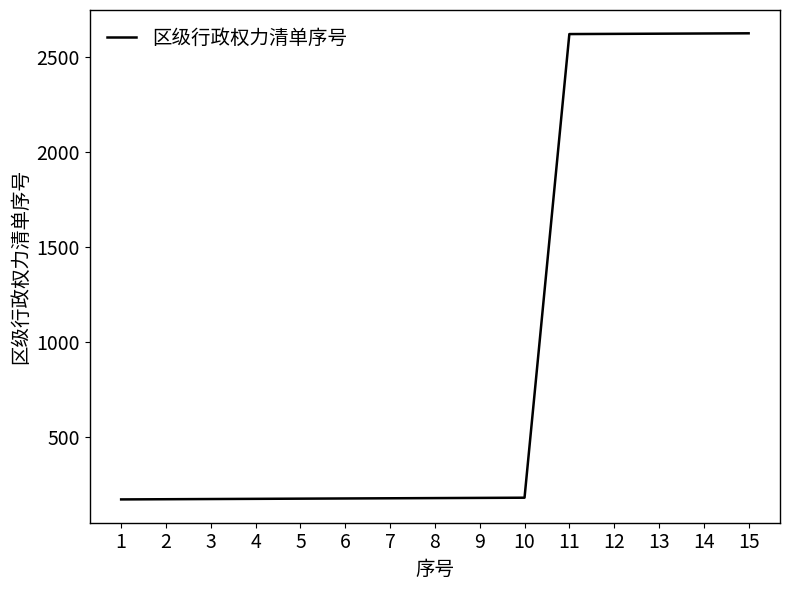

Between 14 and 9, which is larger?

14